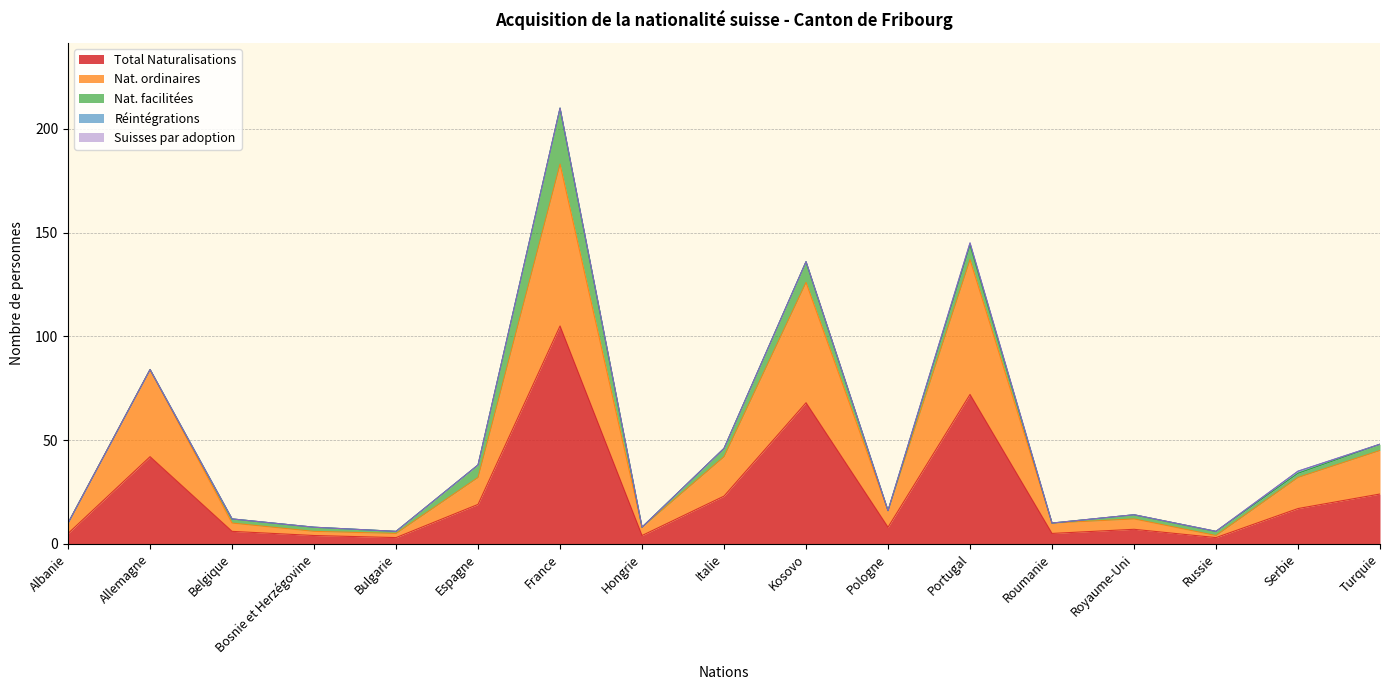

Reading right to left, list all the values displayed in this chart.

Total Naturalisations: Turquie=24	Serbie=17	Russie=3	Royaume-Uni=7	Roumanie=5	Portugal=72	Pologne=8	Kosovo=68	Italie=23	Hongrie=4	France=105	Espagne=19	Bulgarie=3	Bosnie et Herzégovine=4	Belgique=6	Allemagne=42	Albanie=5
Nat. ordinaires: Turquie=21	Serbie=15	Russie=1	Royaume-Uni=5	Roumanie=5	Portugal=65	Pologne=8	Kosovo=58	Italie=19	Hongrie=4	France=78	Espagne=13	Bulgarie=2	Bosnie et Herzégovine=2	Belgique=4	Allemagne=42	Albanie=5
Nat. facilitées: Turquie=3	Serbie=2	Russie=2	Royaume-Uni=2	Roumanie=0	Portugal=7	Pologne=0	Kosovo=10	Italie=4	Hongrie=0	France=27	Espagne=6	Bulgarie=1	Bosnie et Herzégovine=2	Belgique=2	Allemagne=0	Albanie=0
Réintégrations: Turquie=0	Serbie=1	Russie=0	Royaume-Uni=0	Roumanie=0	Portugal=1	Pologne=0	Kosovo=0	Italie=0	Hongrie=0	France=0	Espagne=0	Bulgarie=0	Bosnie et Herzégovine=0	Belgique=0	Allemagne=0	Albanie=0
Suisses par adoption: Turquie=0	Serbie=0	Russie=0	Royaume-Uni=0	Roumanie=0	Portugal=0	Pologne=0	Kosovo=0	Italie=0	Hongrie=0	France=0	Espagne=0	Bulgarie=0	Bosnie et Herzégovine=0	Belgique=0	Allemagne=0	Albanie=0